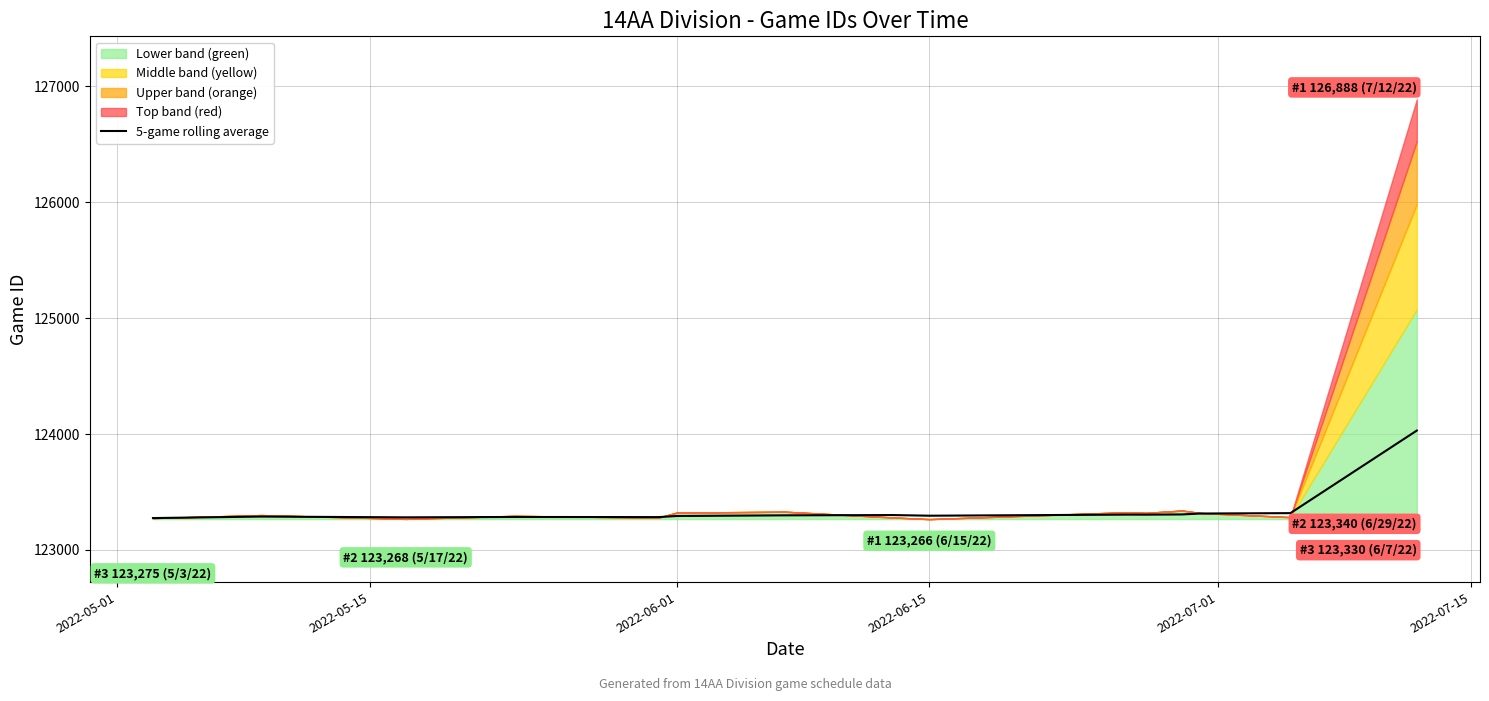

What is the minimum value for 5-game rolling average?

123275.0